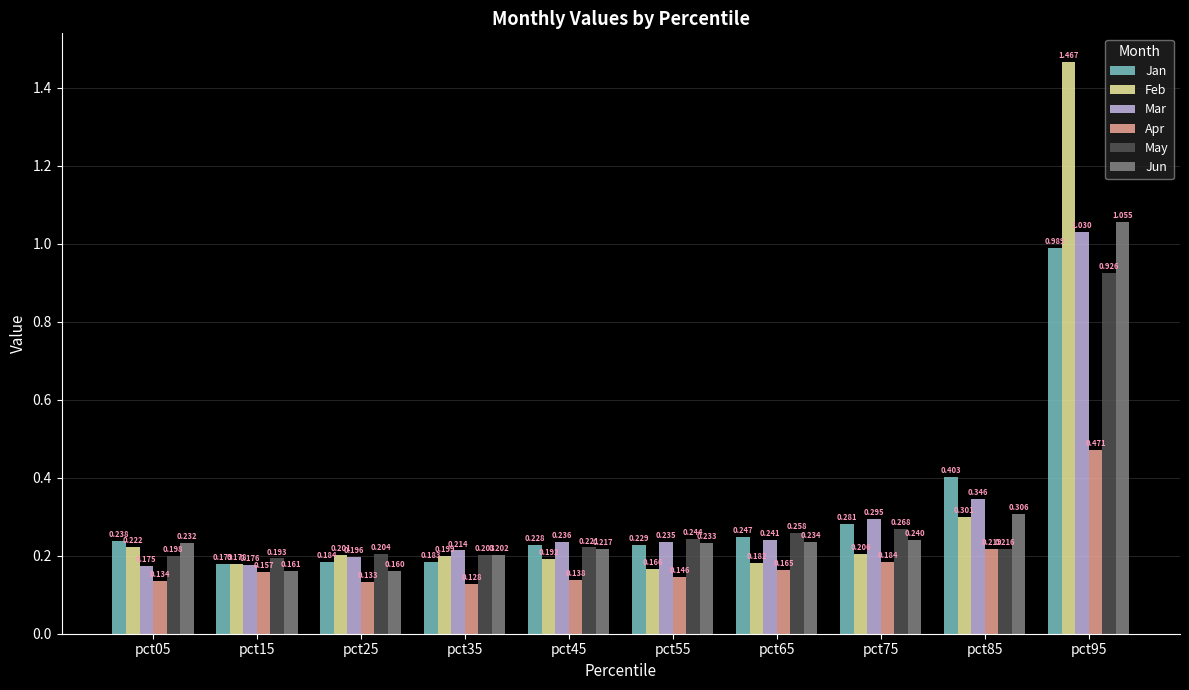

The Feb series shows 0.2 at pct85. True or false?

False